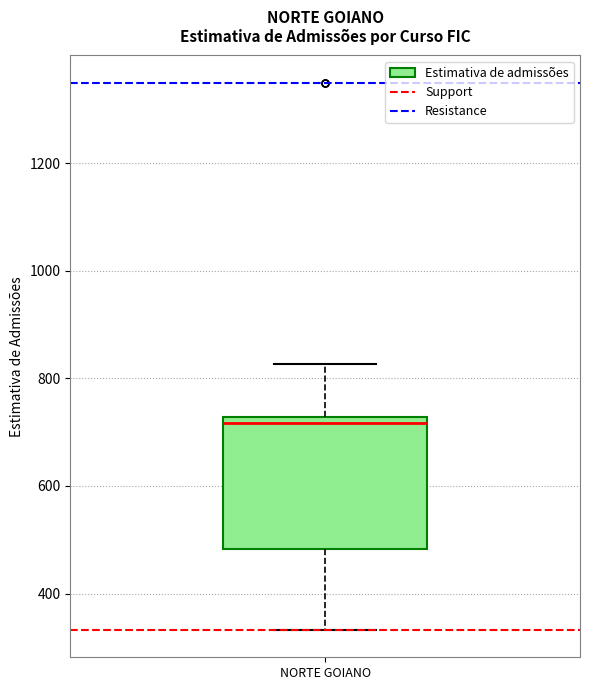

Where is the upper edge of the box for NORTE GOIANO on the y-axis? The values are not printed on the chart, so give them approximately, as read against the axis.

720